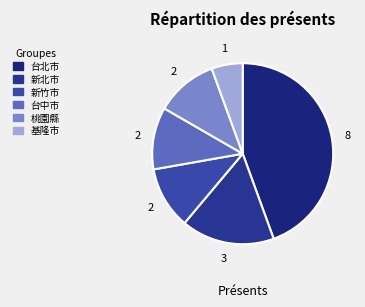

Approximately how many times larger is the value at 台北市 compared to 台中市?

4.0